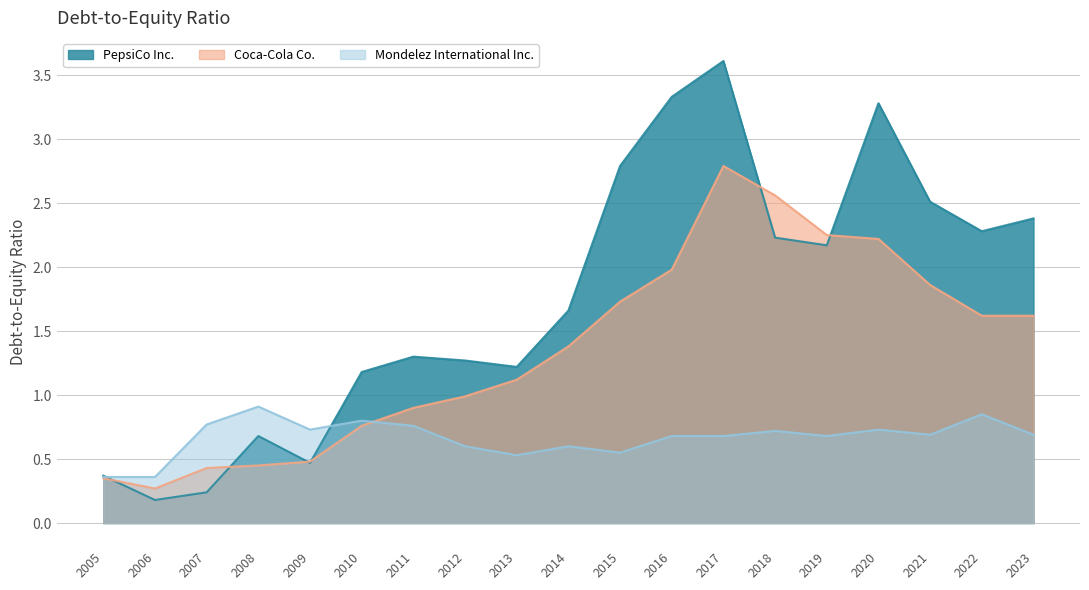

True or false: PepsiCo Inc. and Coca-Cola Co. intersect in this chart.

True